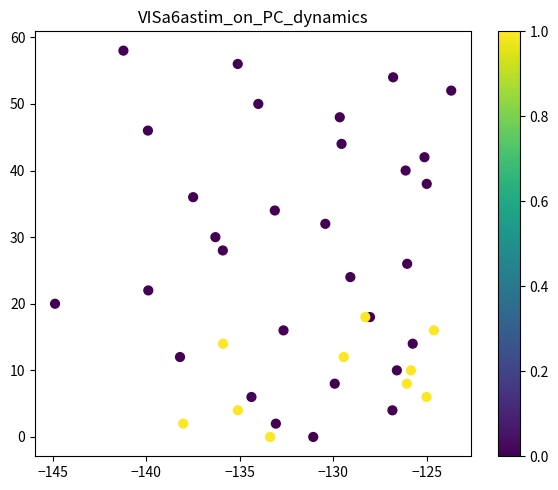

What is the range of Y values (max minus min)?

58